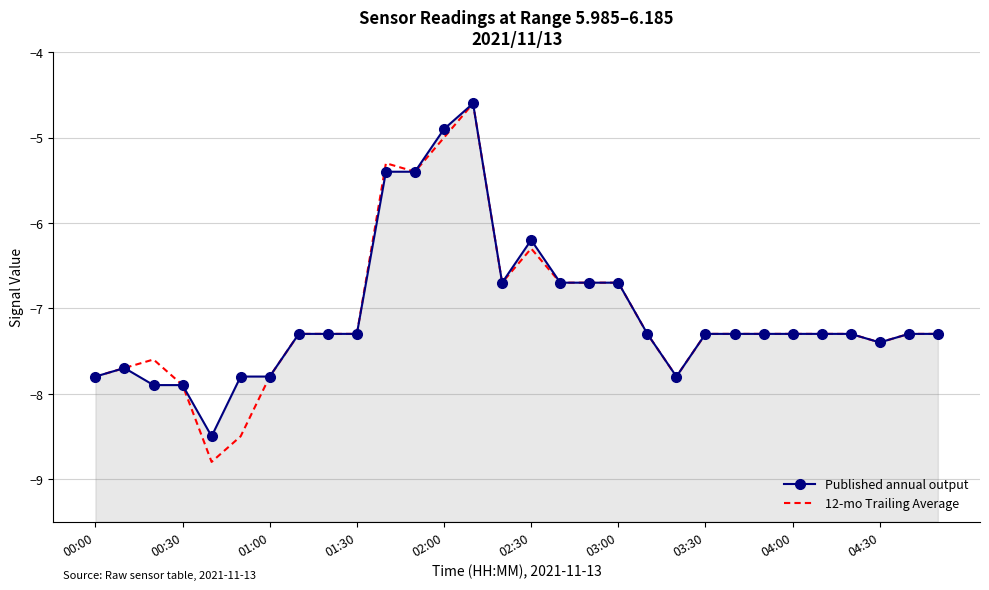

The Published annual output series shows -12.3 at 01:30. True or false?

False